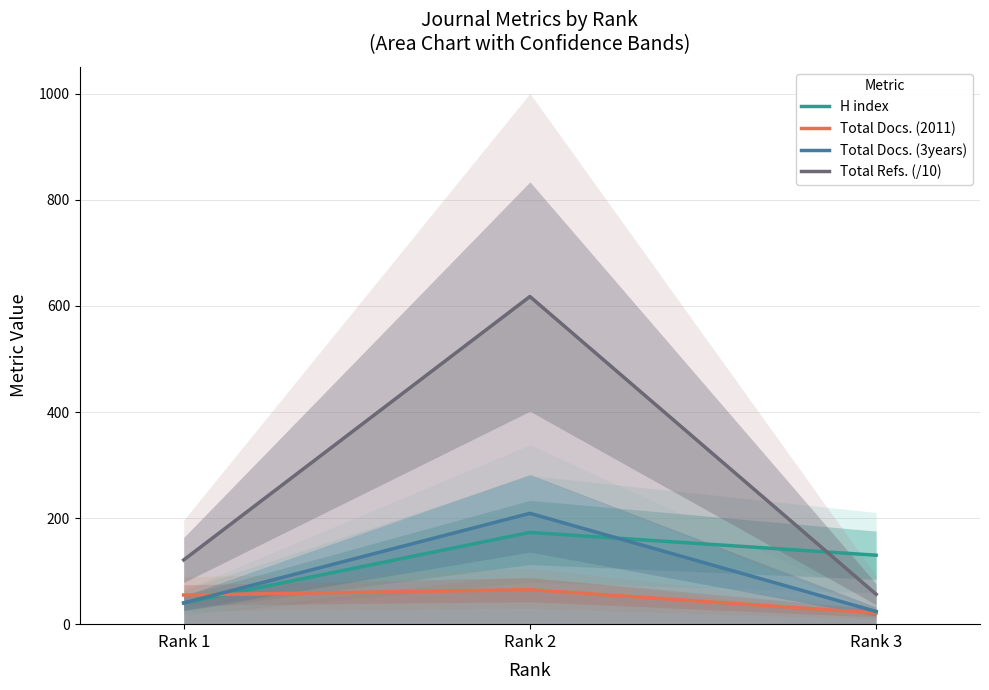

What is the highest value of the Total Docs. (3years) series?

209.0